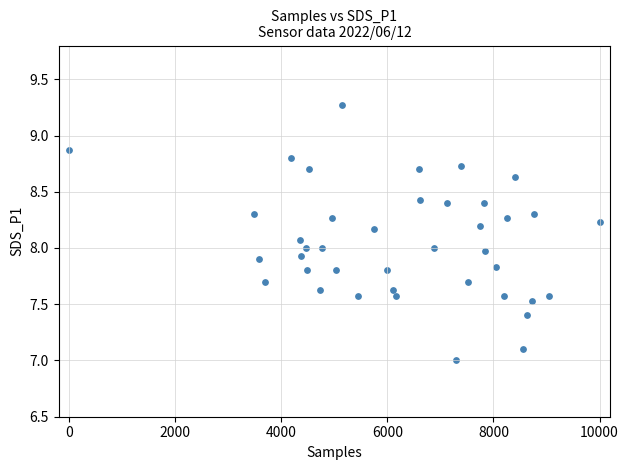

What is the range of Y values (max minus min)?

2.3